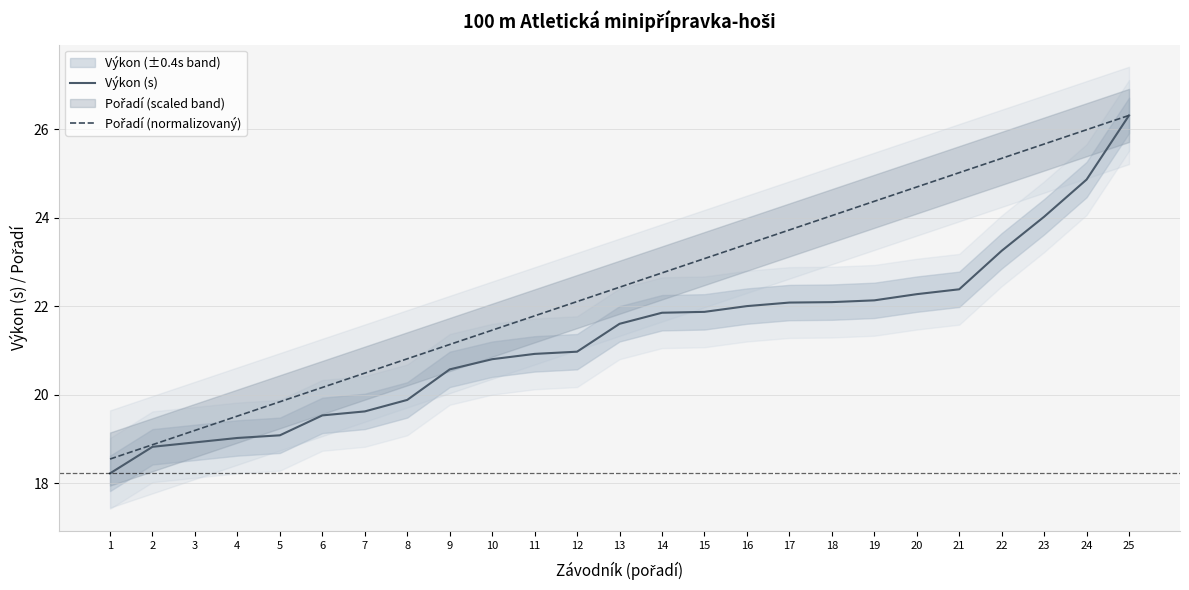

Between 17 and 23, which series saw the biggest shift?

Pořadí (normalizovaný)